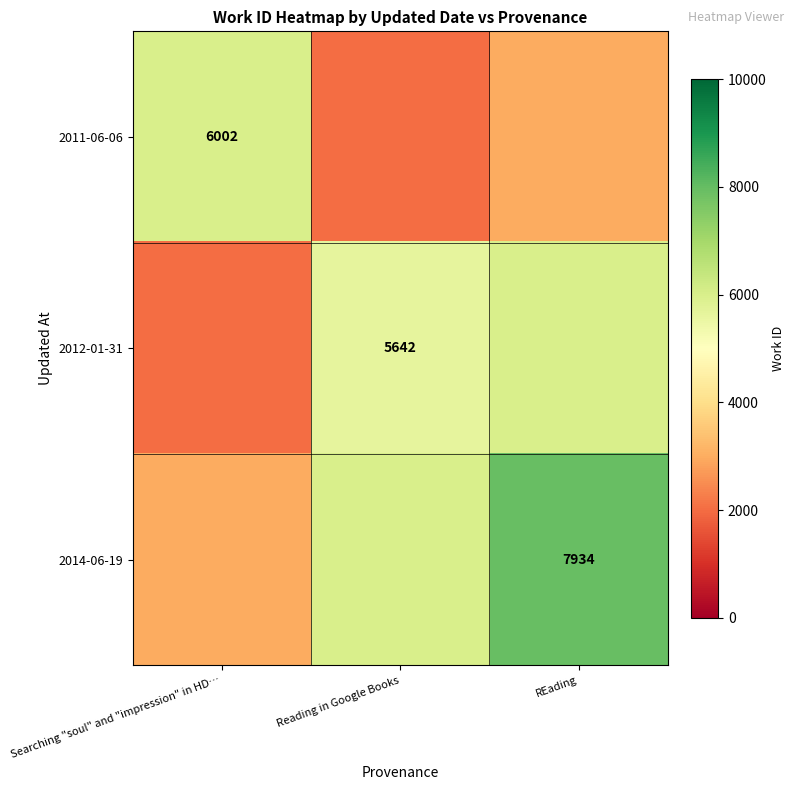

True or false: 2012-01-31 has a value of 5642 at Reading in Google Books.

True